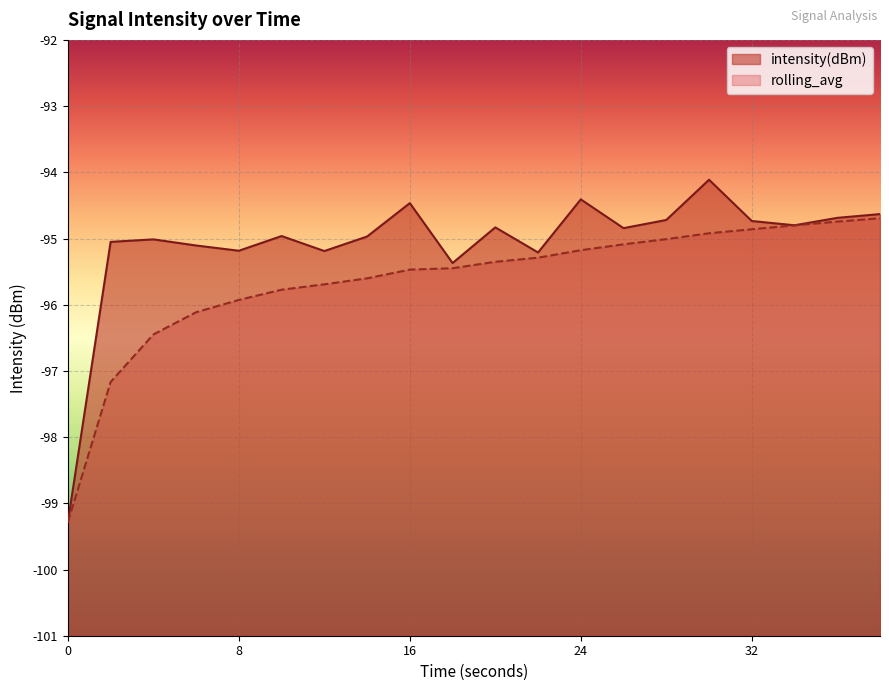

What is the minimum value for rolling_avg?

-99.3